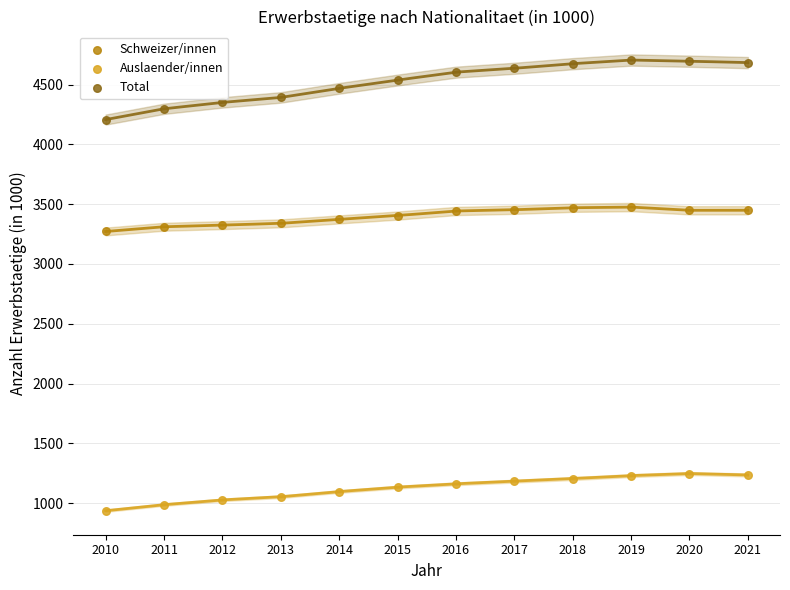

Across all data points, what is the range of Y values (max minus min)?

3769.8